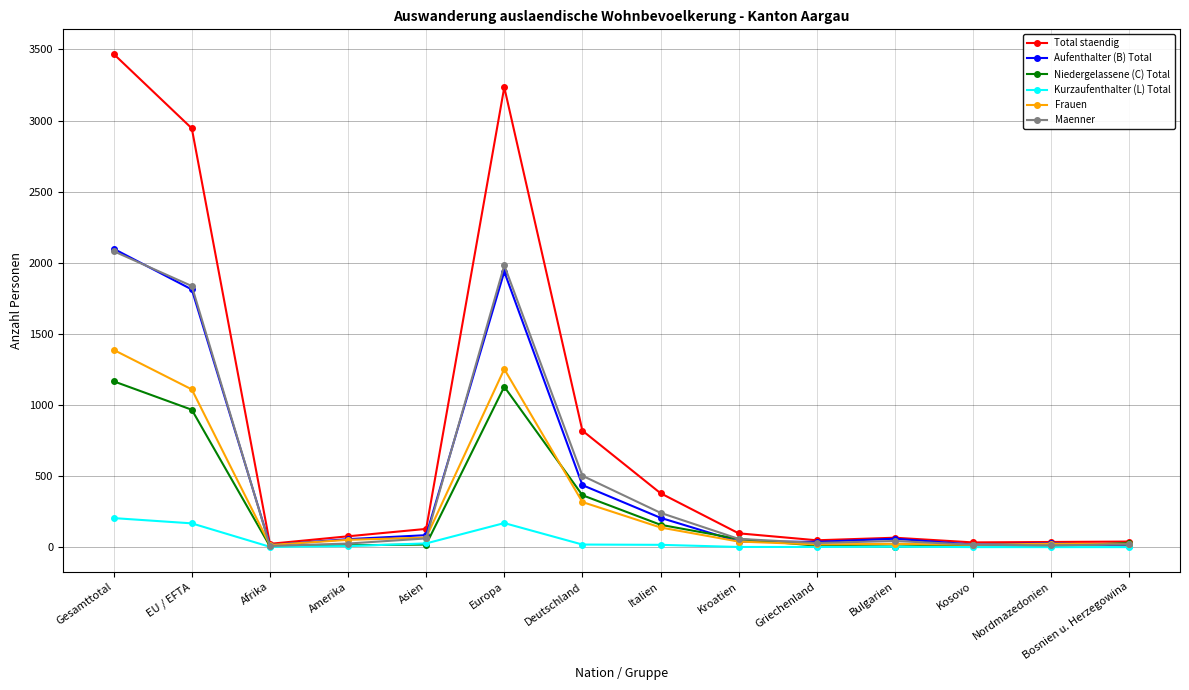

True or false: Frauen has a value of 1862 at EU / EFTA.

False